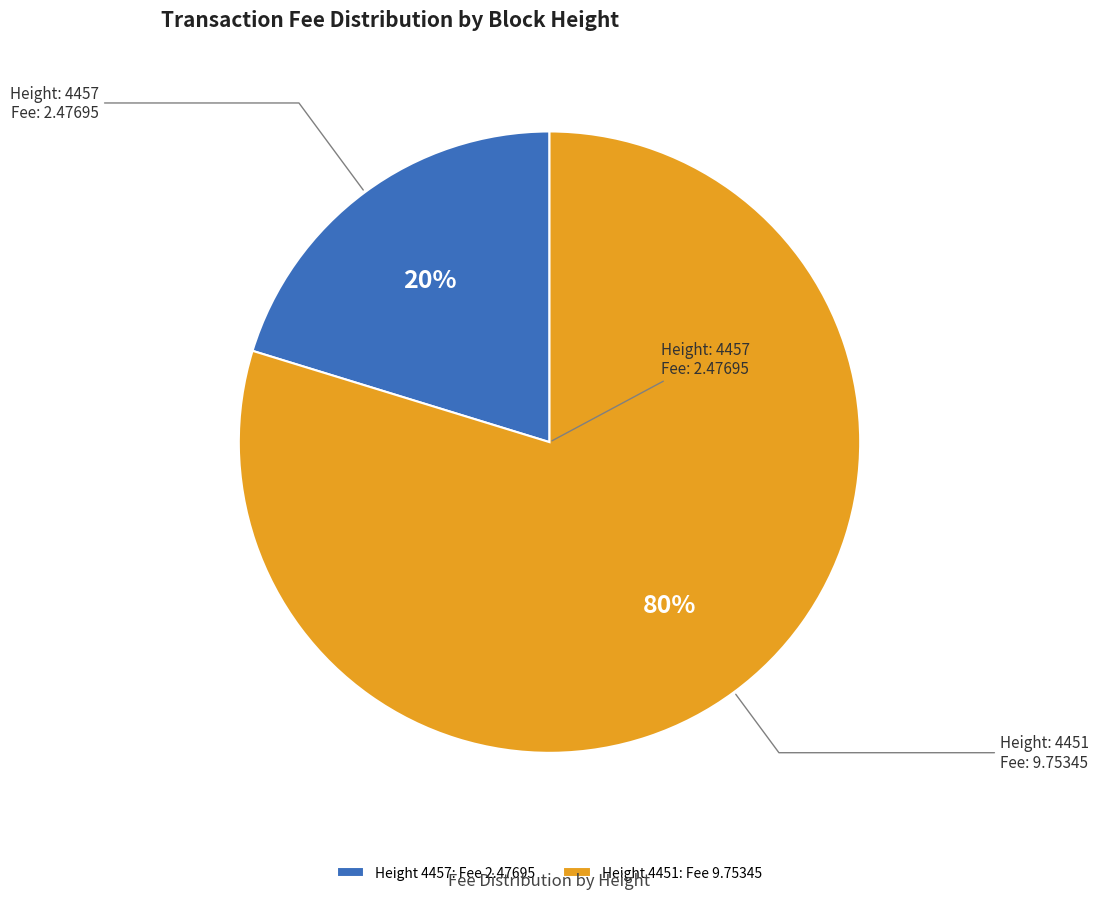

How many segments does this pie chart have?

2